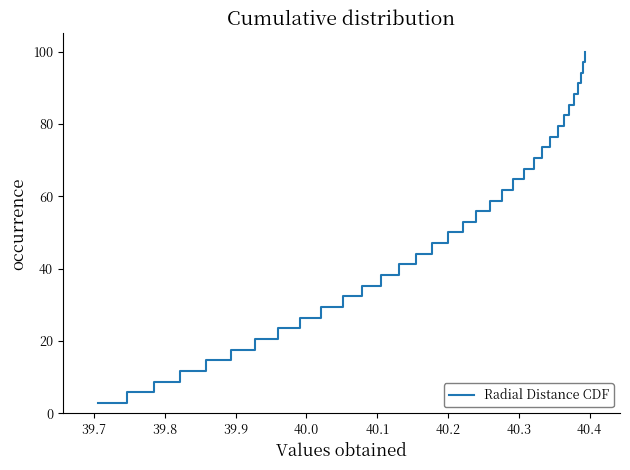

What is the difference between the maximum and minimum values?

97.1